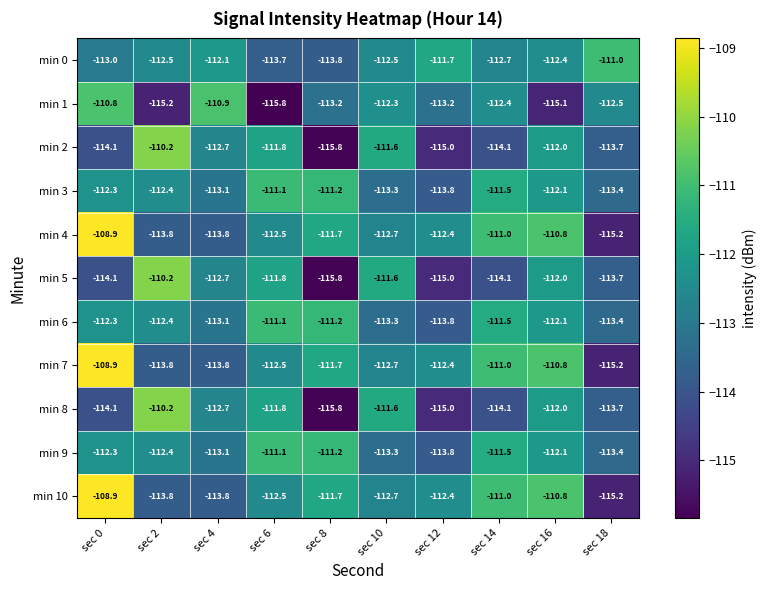

What is the difference between the highest and lowest values at sec 14?

3.1